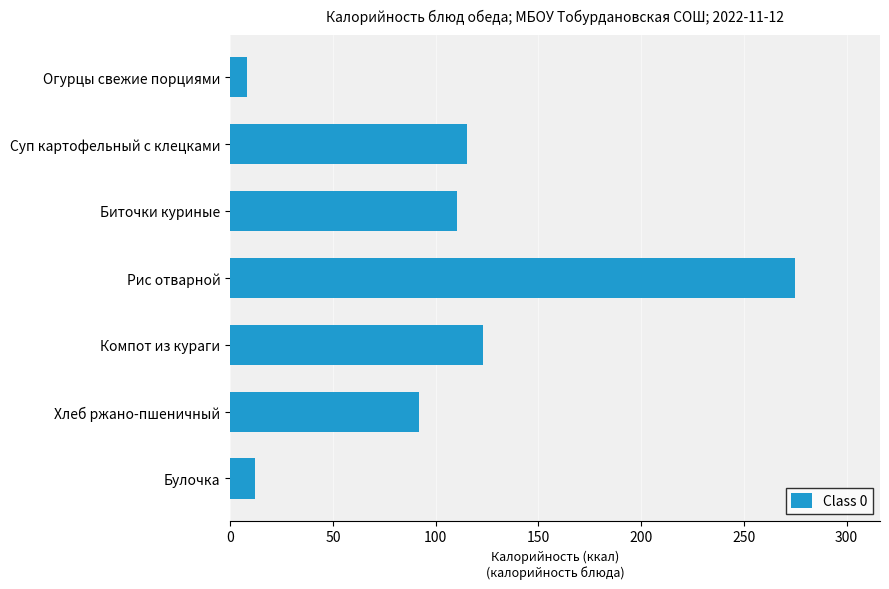

What position from the bottom is Огурцы свежие порциями?

7